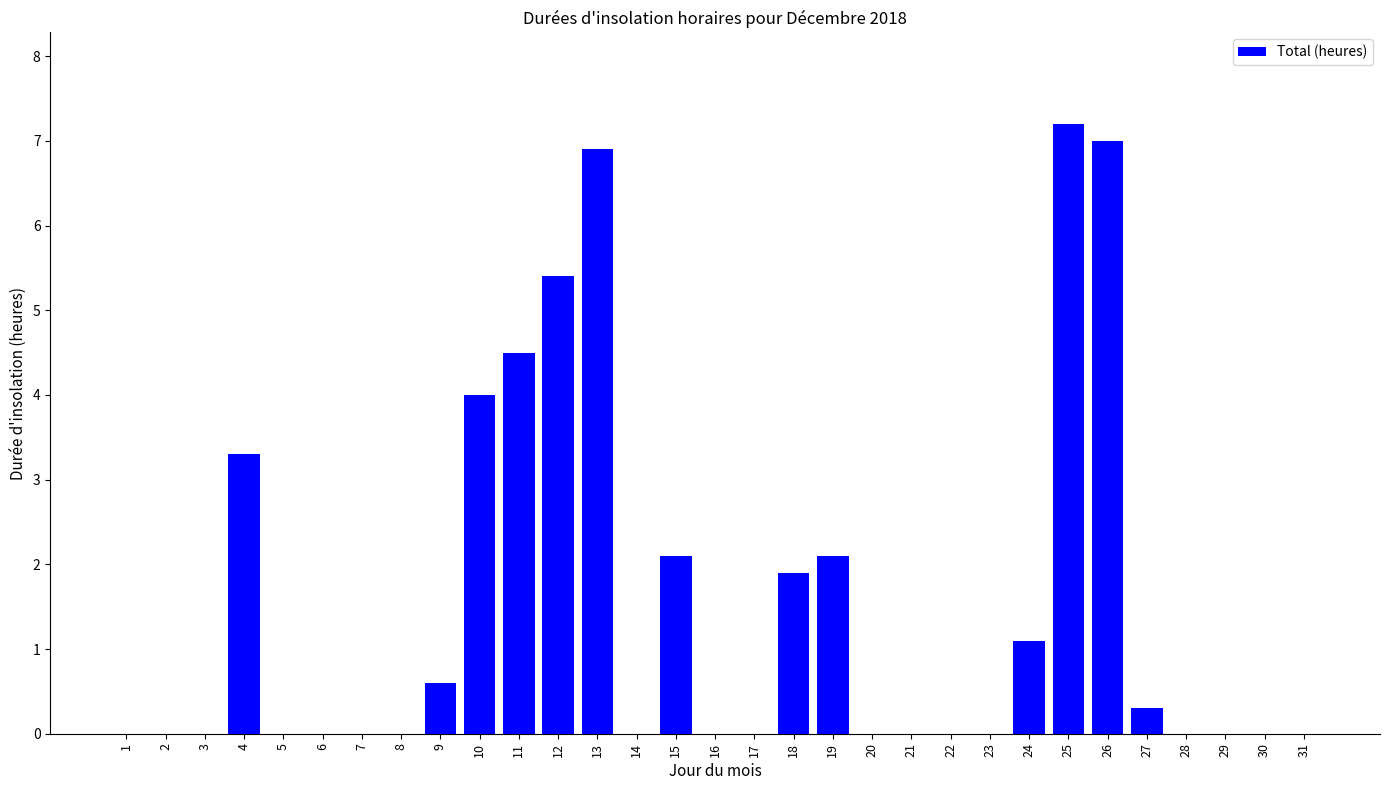

Reading left to right, what are all the values shown in this chart?

0.0	0.0	0.0	3.3	0.0	0.0	0.0	0.0	0.6	4.0	4.5	5.4	6.9	0.0	2.1	0.0	0.0	1.9	2.1	0.0	0.0	0.0	0.0	1.1	7.2	7.0	0.3	0.0	0.0	0.0	0.0